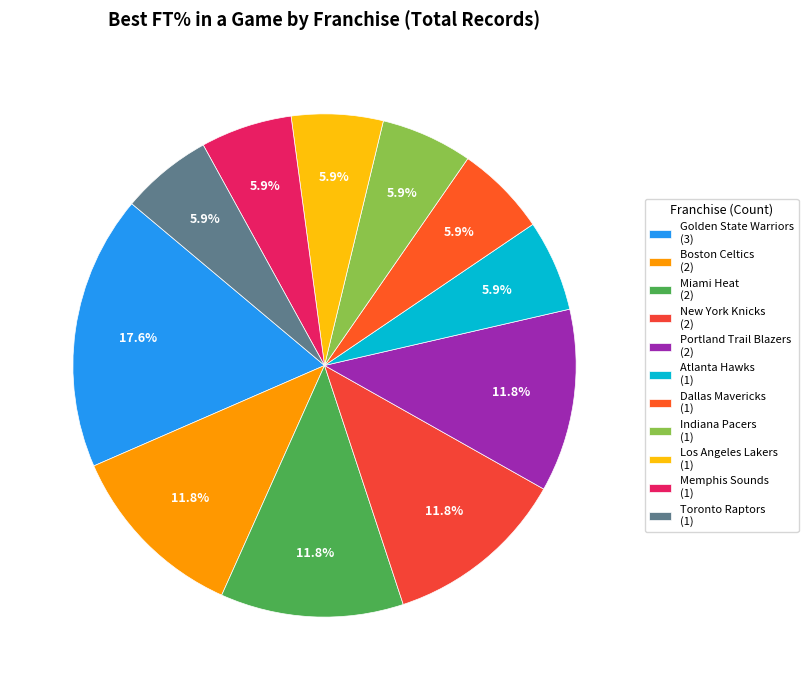

How many segments does this pie chart have?

11